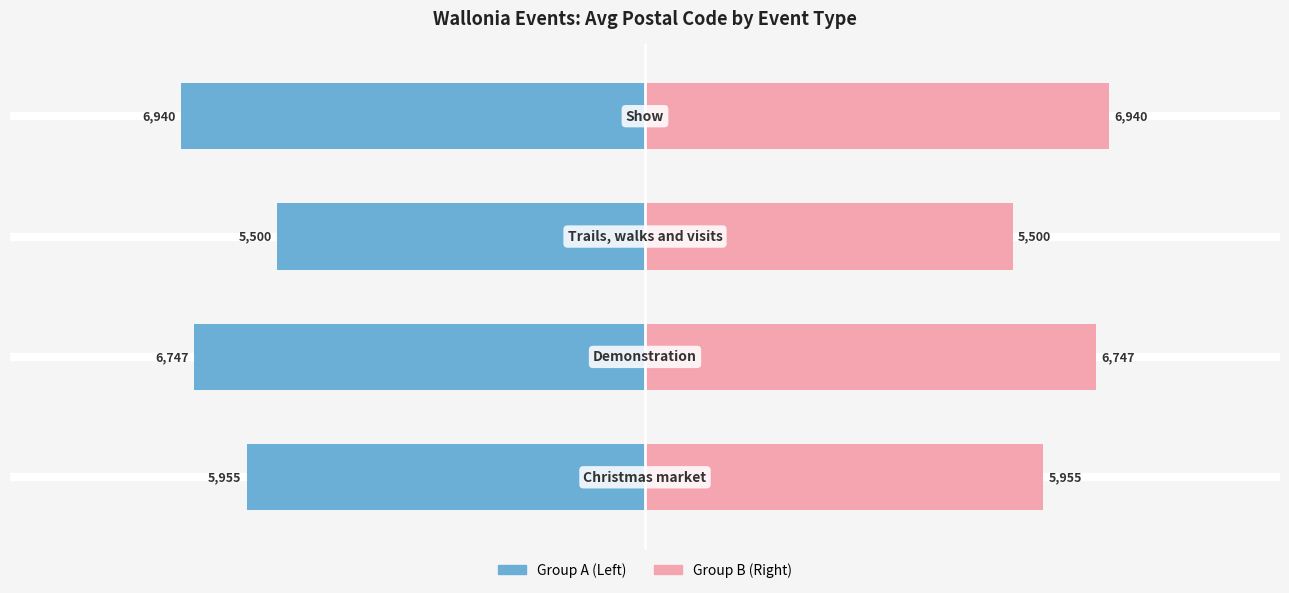

The Avg Postal Code (Left) series shows -3788 at 1. True or false?

False